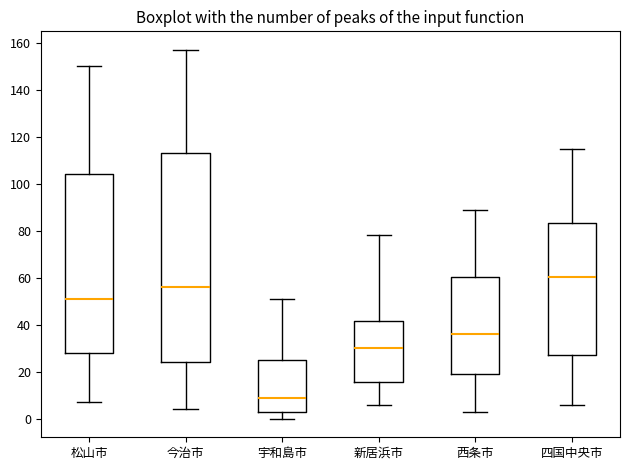

Reading left to right, transcribe this box plot: for each box, give where its median line is, the range the box spans, and where its two whiskers end, as read against the y-axis. The values are not printed on the chart, so give them approximately, as read against the axis.

松山市: median 52, box 28 to 104, whiskers 8 to 150
今治市: median 56, box 24 to 114, whiskers 4 to 158
宇和島市: median 10, box 2 to 26, whiskers 0 to 52
新居浜市: median 30, box 16 to 42, whiskers 6 to 78
西条市: median 36, box 20 to 60, whiskers 4 to 90
四国中央市: median 60, box 28 to 84, whiskers 6 to 116